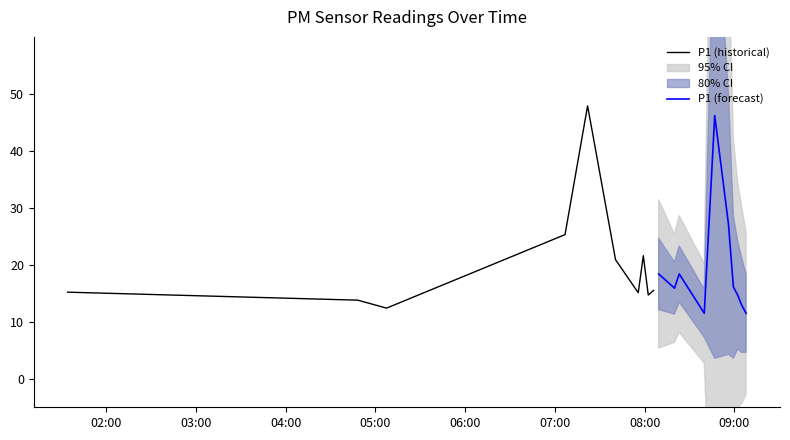

What is the highest value of the P1 (historical) series?

47.9